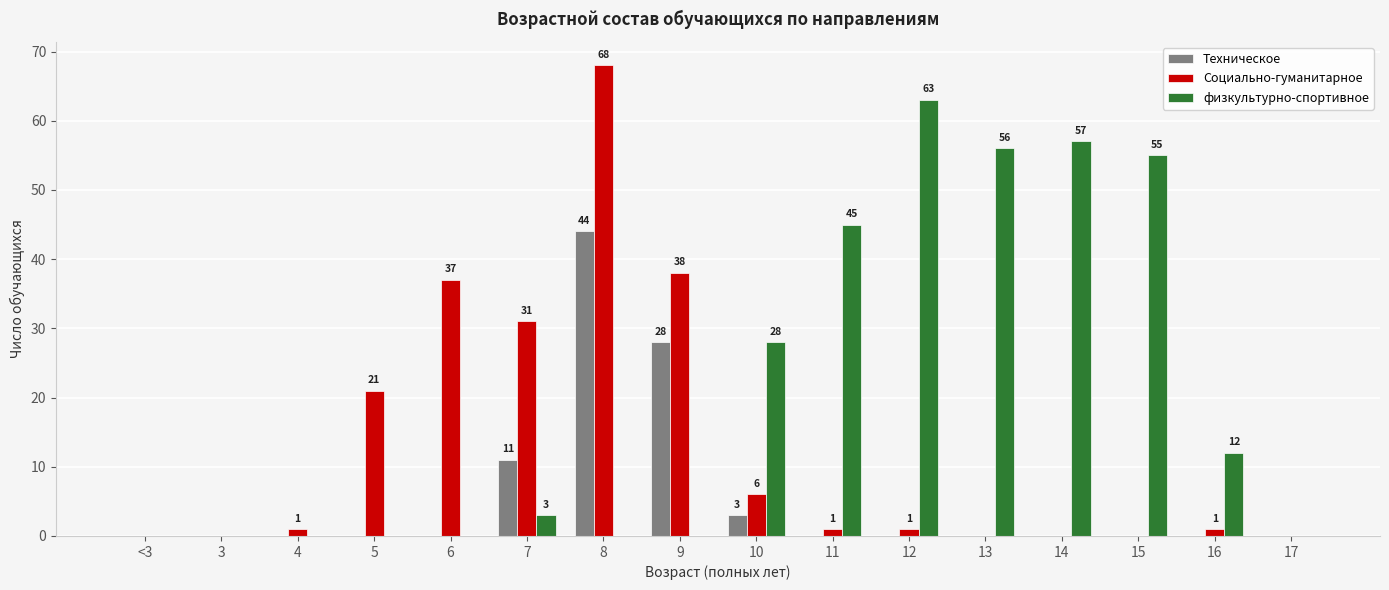

How many categories are shown in the chart?

16